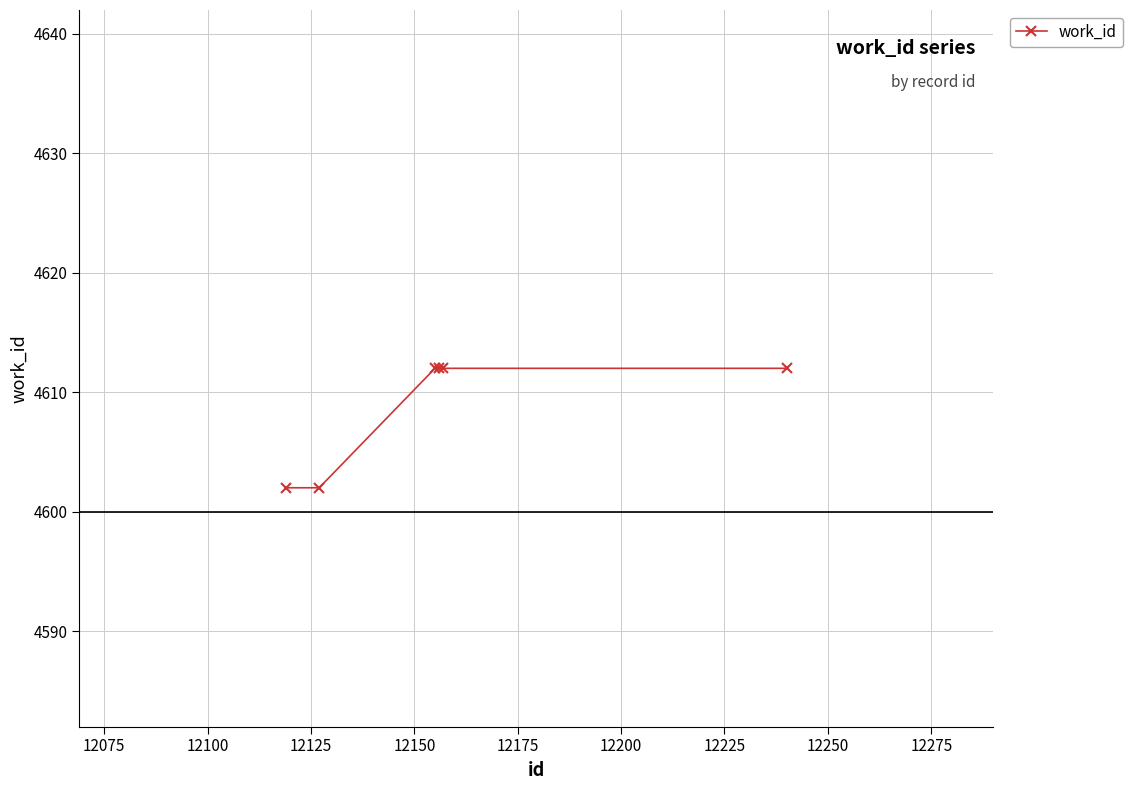

How many data points are less than 4612?

2